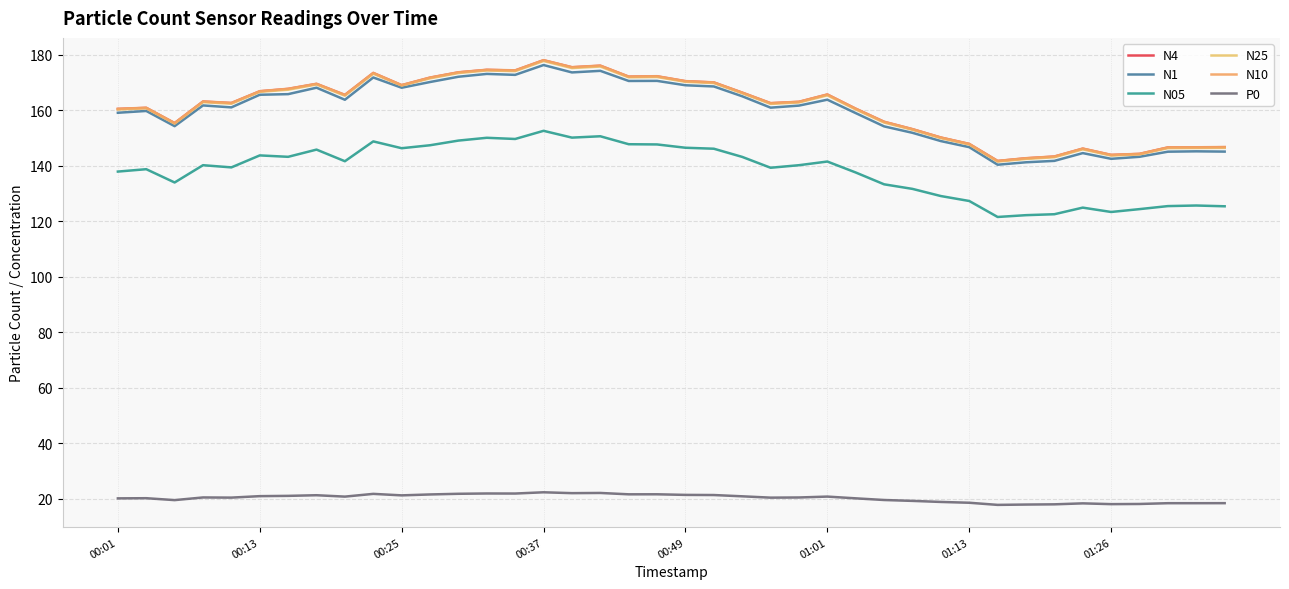

What are all the series names shown in the legend?

N4, N1, N05, N25, N10, P0